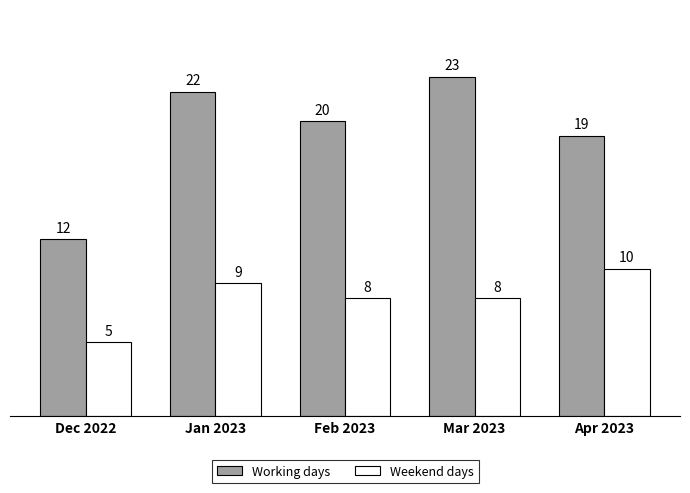

The Weekend days series shows 13 at Jan 2023. True or false?

False